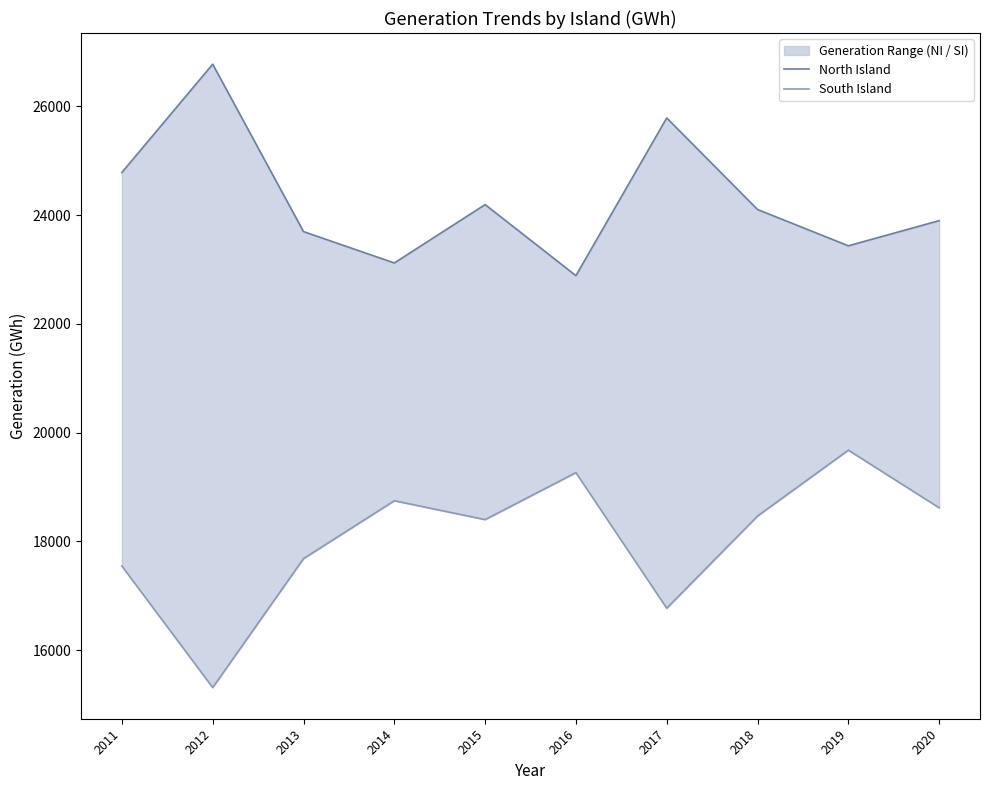

Is this an area chart (filled region under the line)?

No